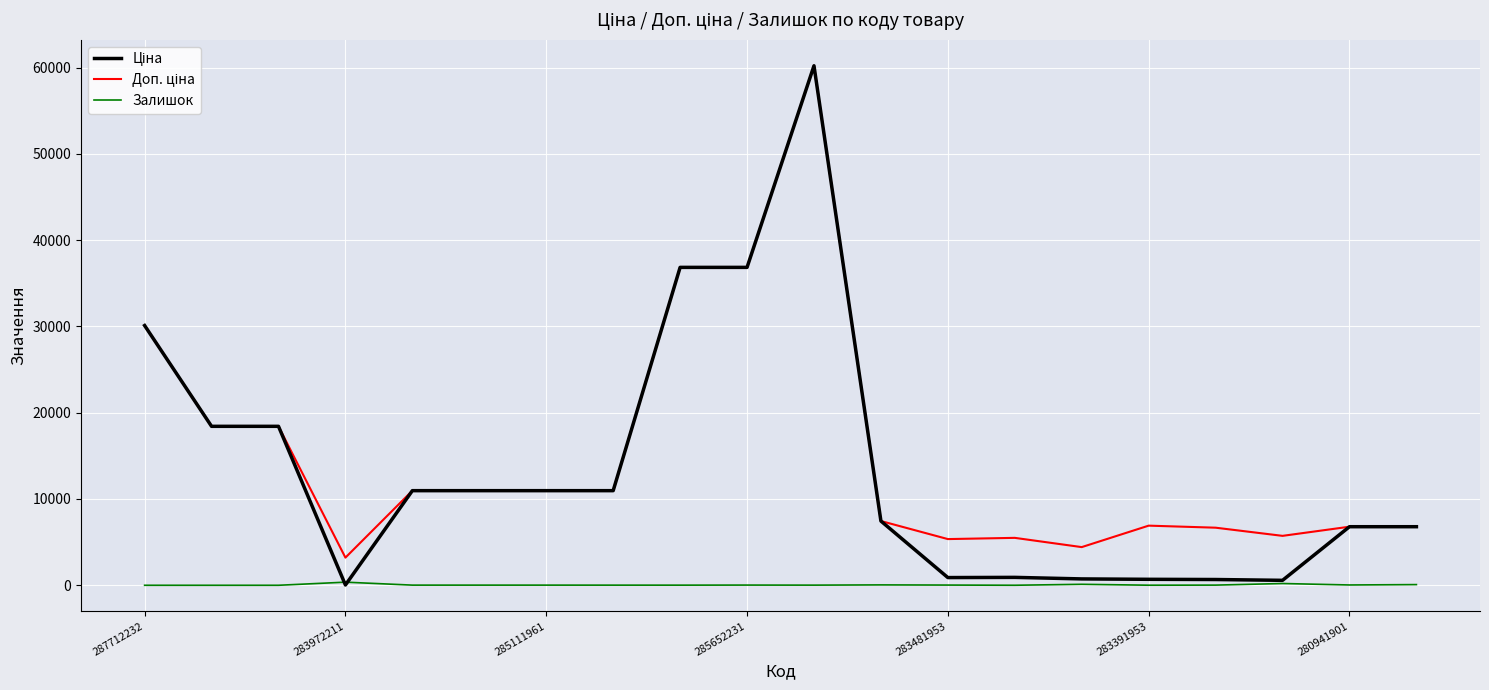

How many values in the Залишок series are below 17?

8